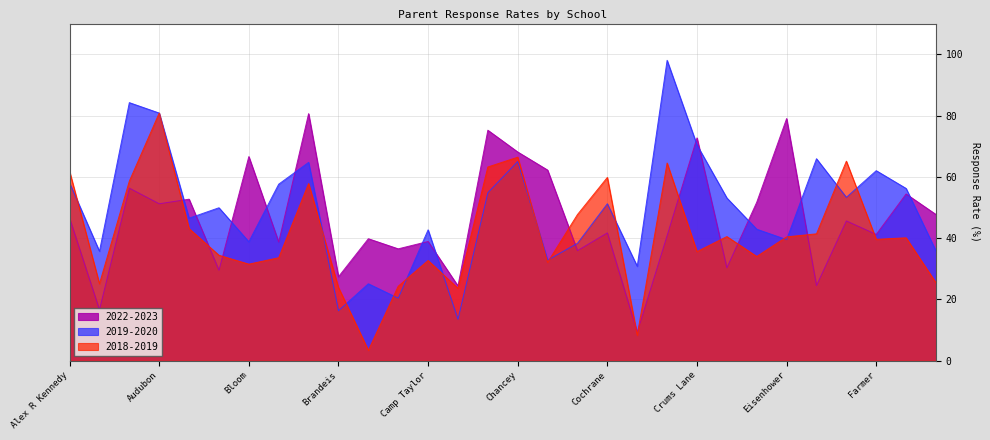

At which category does 2018-2019 reach its first local peak?

Audubon